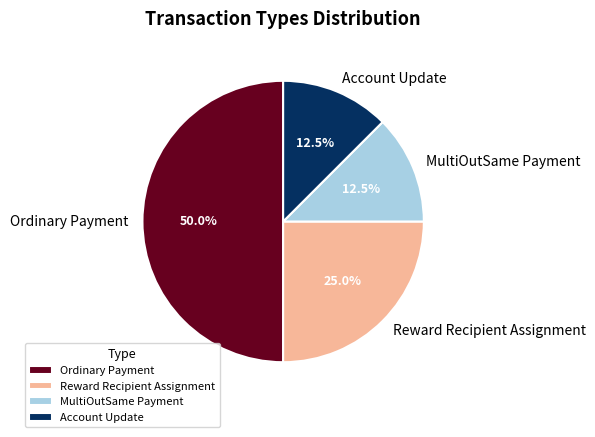

Between Reward Recipient Assignment and MultiOutSame Payment, which is larger?

Reward Recipient Assignment